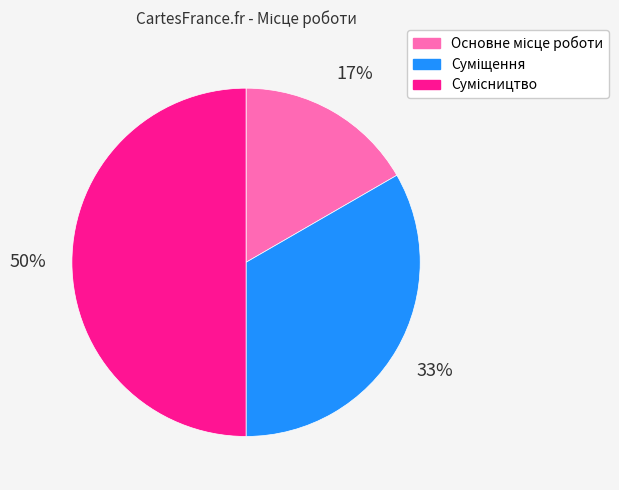

To the nearest percent, what is the average slice percentage?

33%